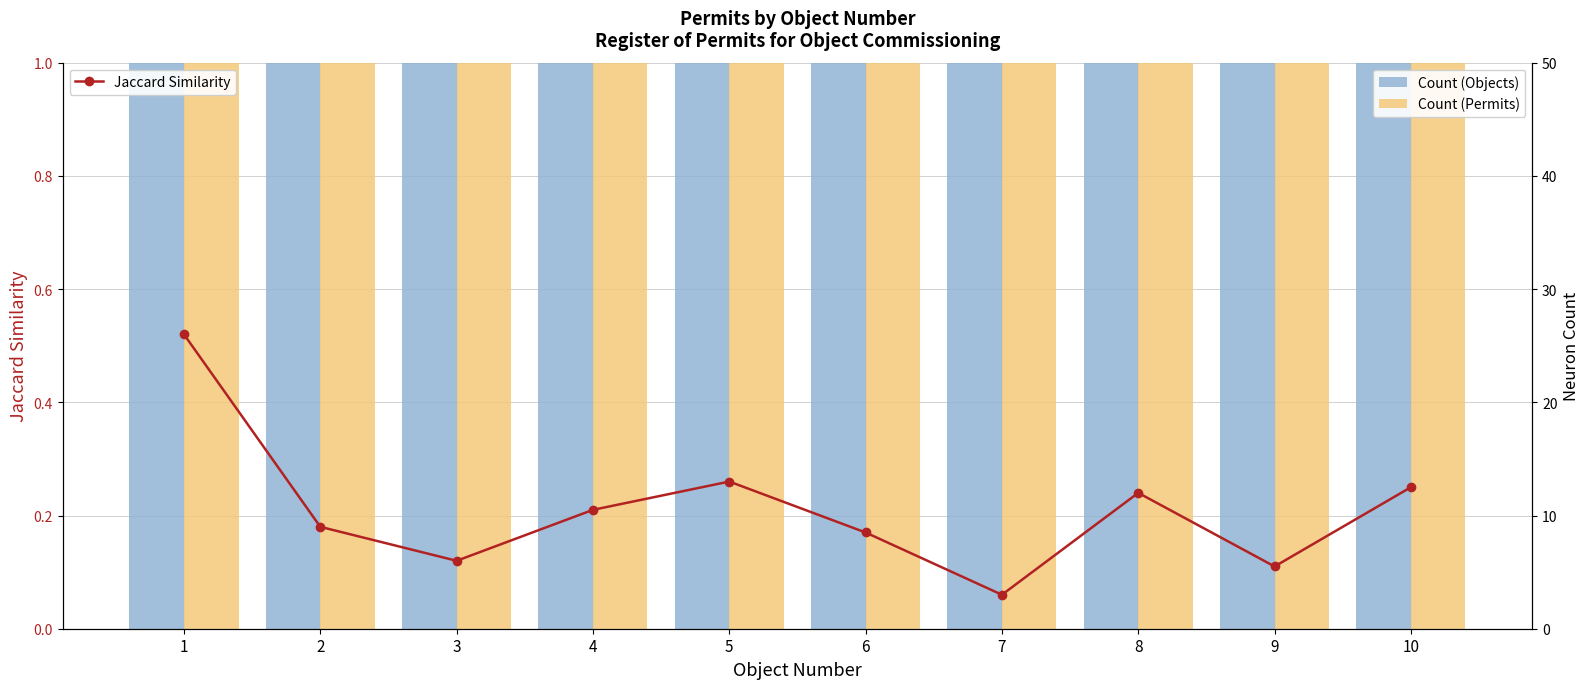

Between 3 and 9, which series saw the biggest shift?

Count (Objects)